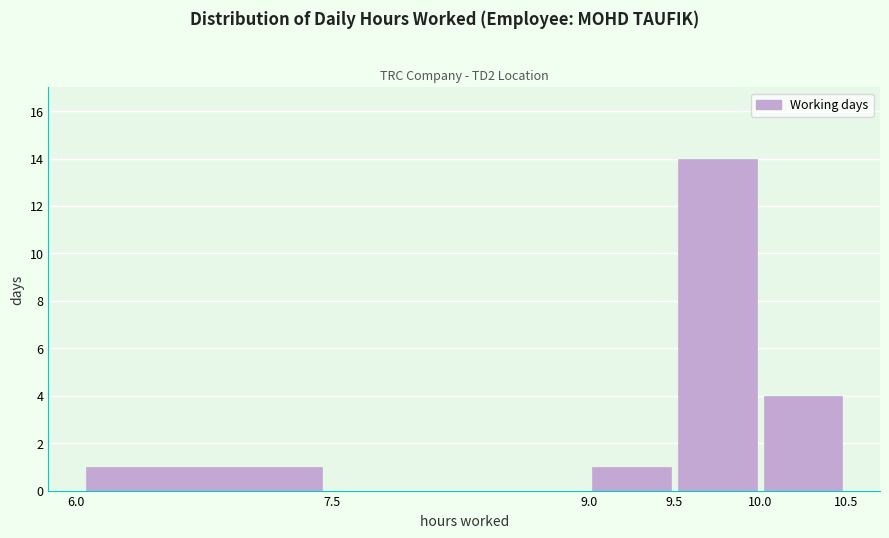

Over which range of the x-axis is the bar tallest?

9.5 to 10.0